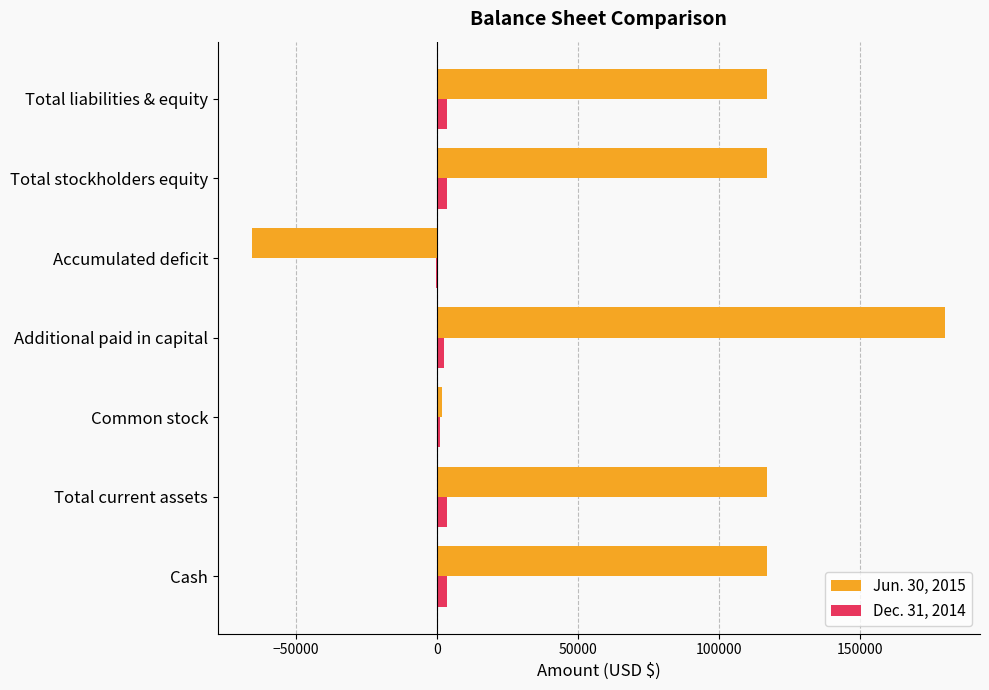

Is the value of Jun. 30, 2015 at Total current assets greater than the value of Dec. 31, 2014 at Total stockholders equity?

Yes